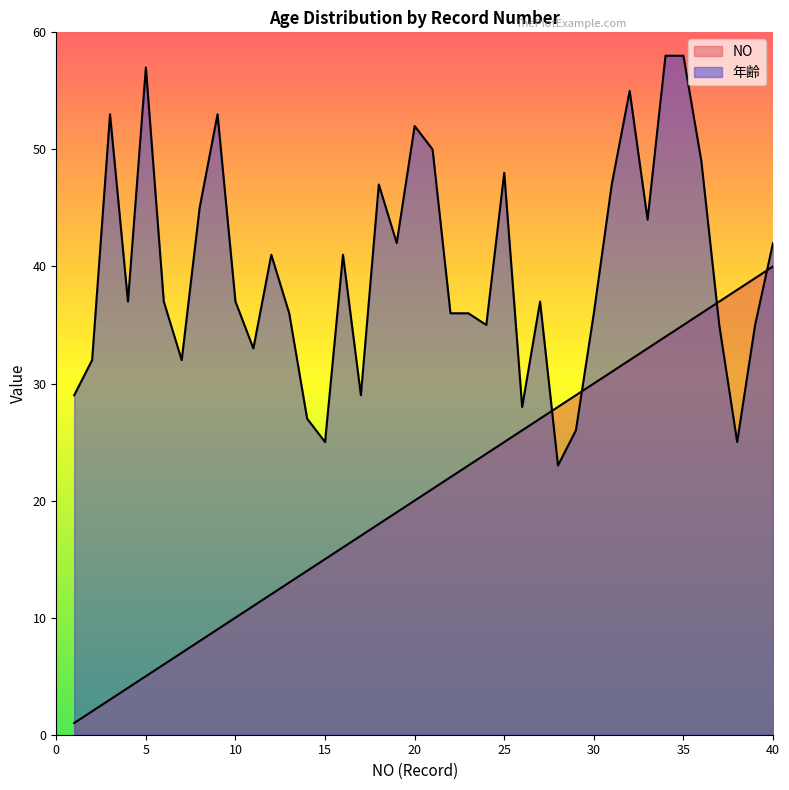

How many interior local valleys does the 年齢 series have?

11